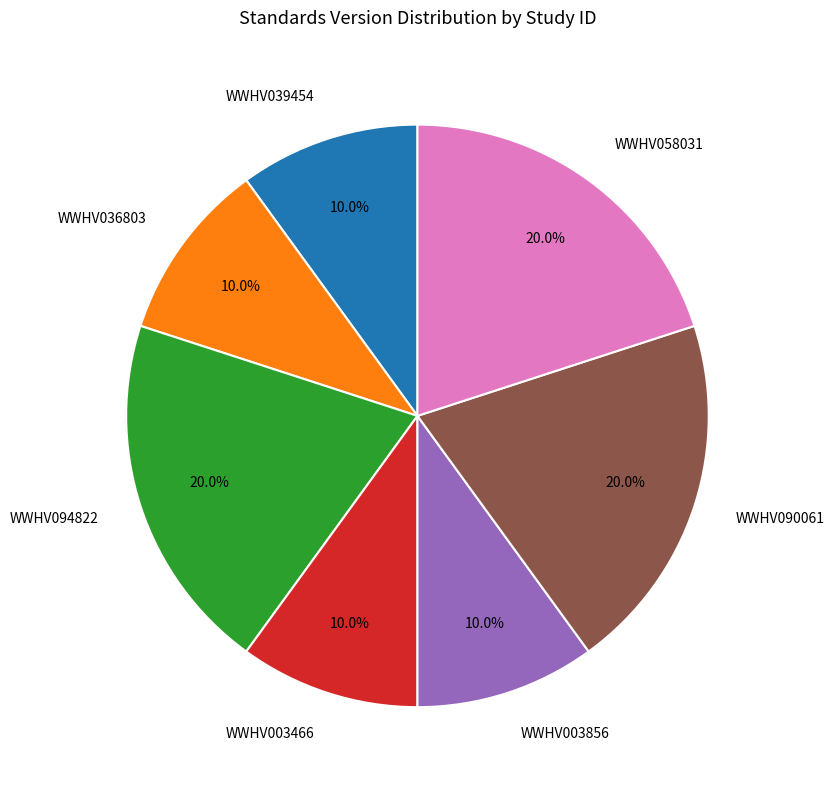

To the nearest percent, what is the combined percentage of WWHV094822 and WWHV036803?

30%